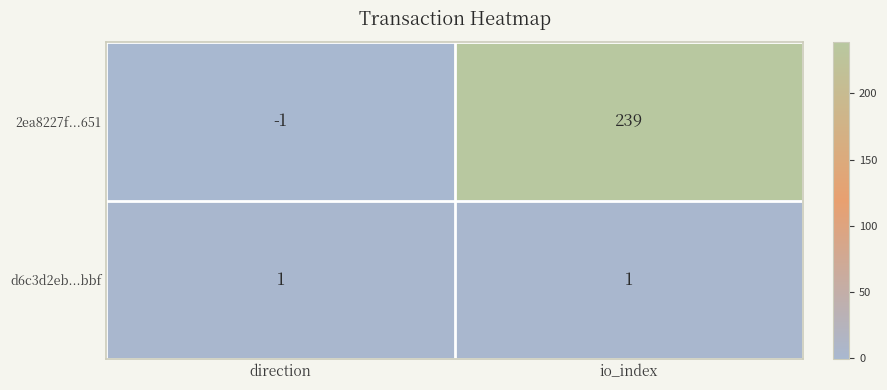

At which category is the sum across all series the highest?

io_index